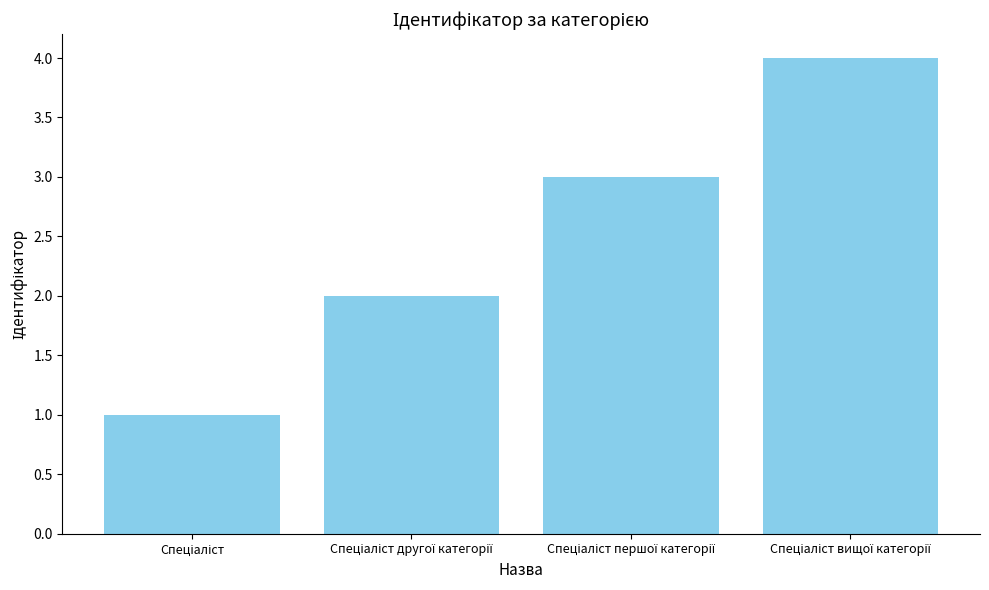

What is the maximum value shown in the chart?

4